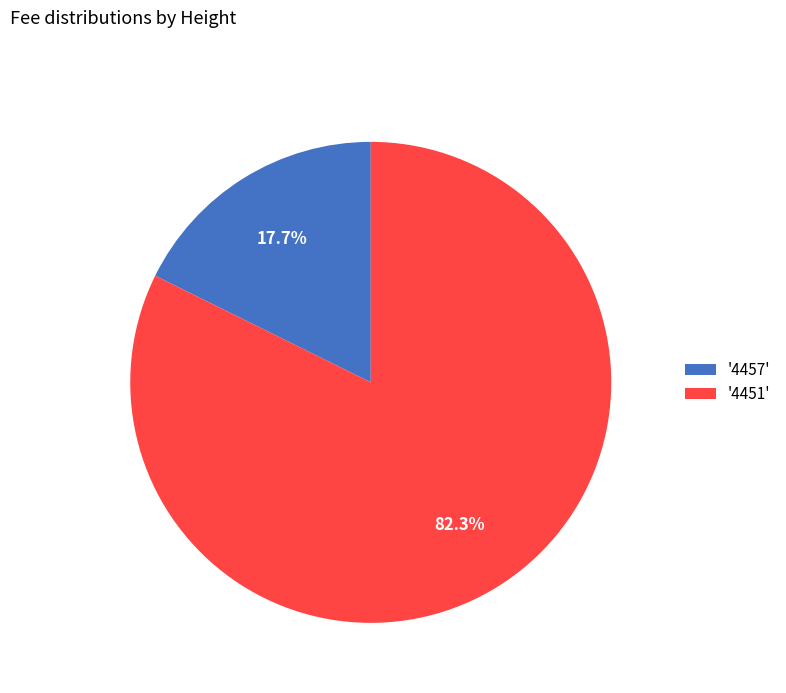

Rank the categories by value from highest to lowest.

'4451', '4457'